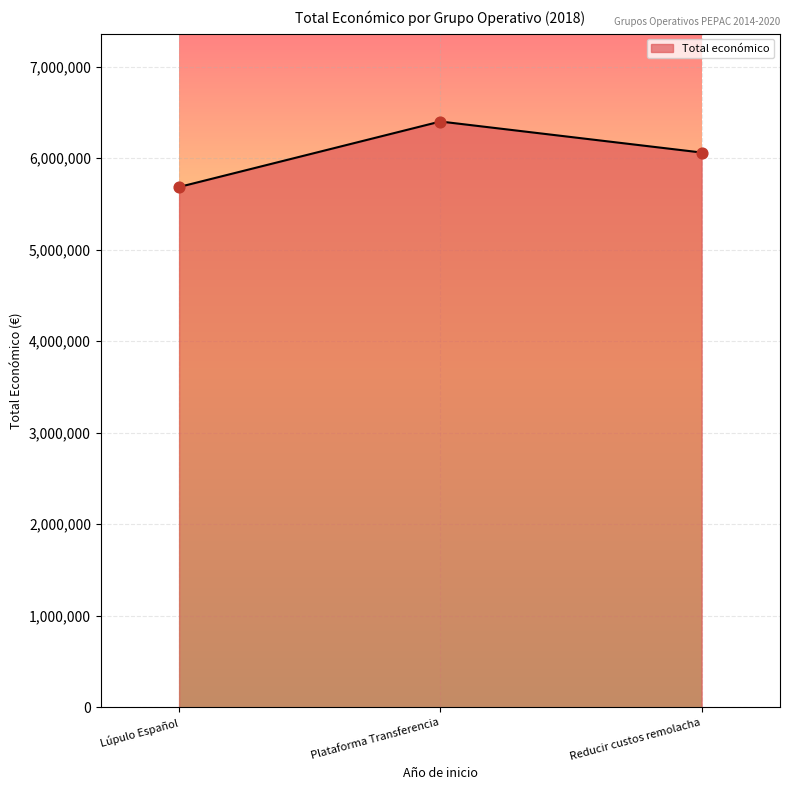

Approximately how many times larger is the value at Reducir custos remolacha compared to Plataforma Transferencia?

0.9